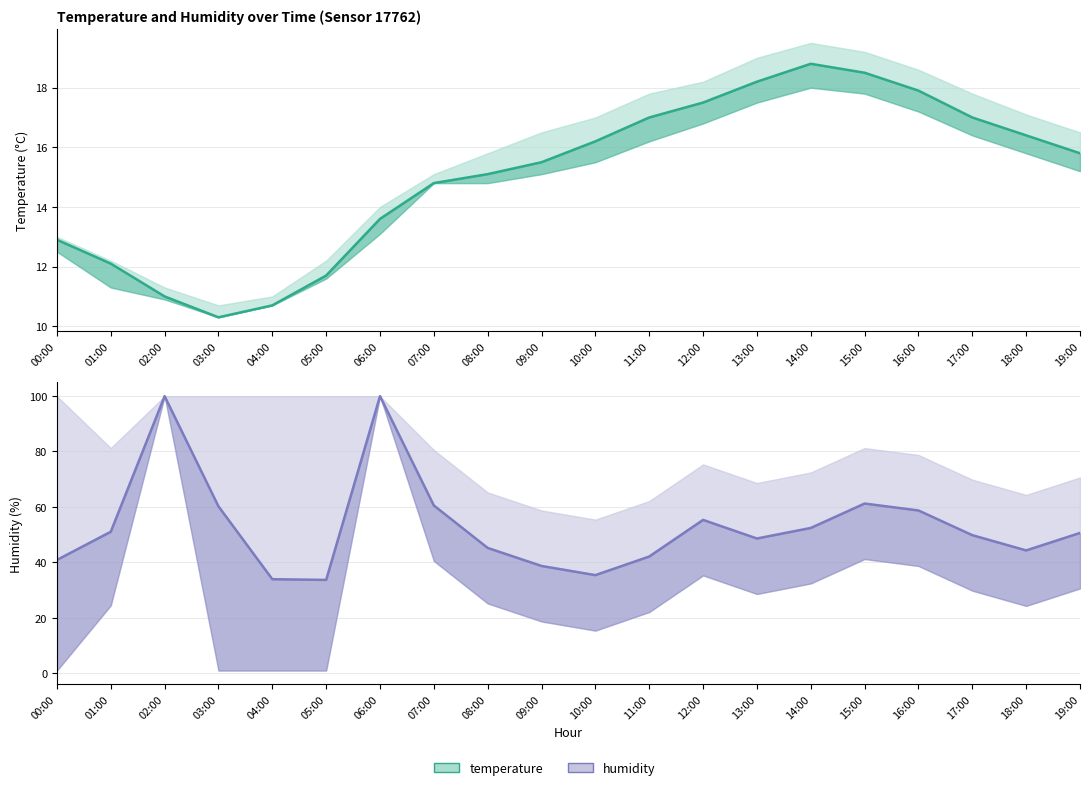

At which category does temperature reach its first local peak?

14:00